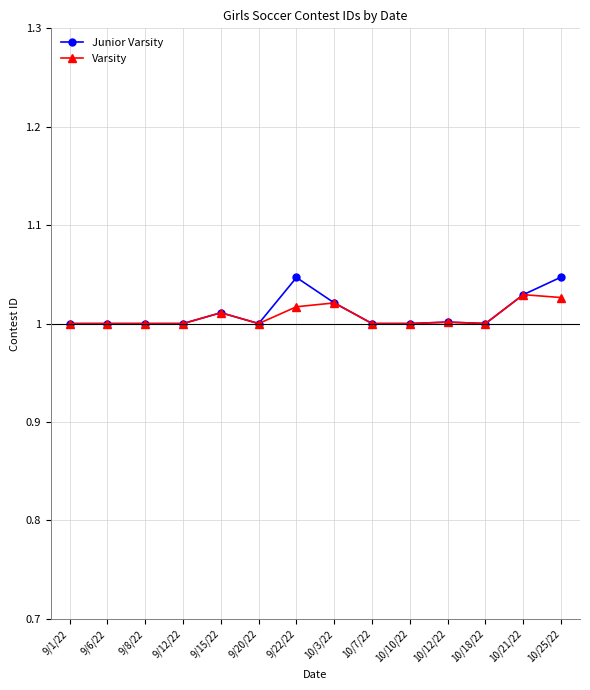

Rank the series by their maximum value, from highest to lowest.

Junior Varsity, Varsity